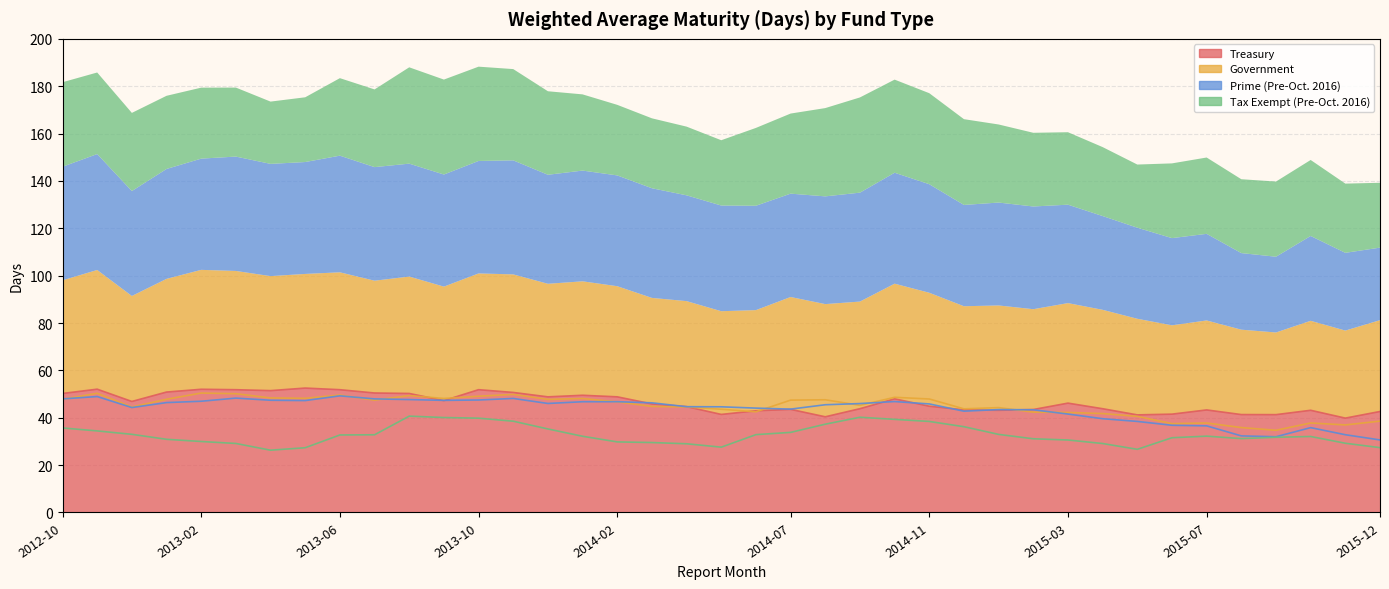

What is the greatest value displayed?

52.5